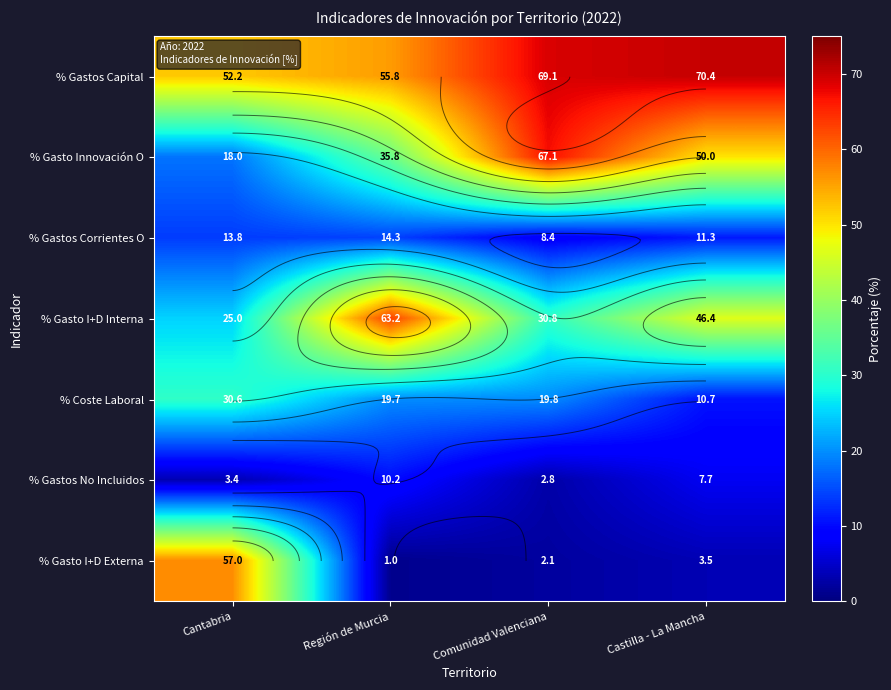

Rank the series by their maximum value, from lowest to highest.

% Gastos No Incluidos, % Gastos Corrientes O, % Coste Laboral, % Gasto I+D Externa, % Gasto I+D Interna, % Gasto Innovación O, % Gastos Capital